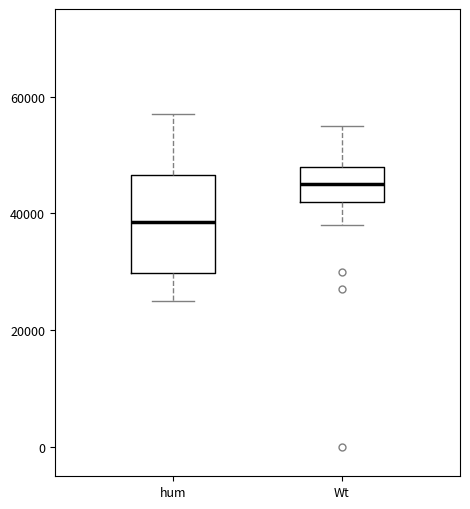

Reading left to right, read every box against the y-axis: the position of its median line, the range the box covers, and the ends of its whiskers. The values are not printed on the chart, so give them approximately, as read against the axis.

hum: median 38000, box 30000 to 46000, whiskers 26000 to 58000
Wt: median 46000, box 42000 to 48000, whiskers 38000 to 56000